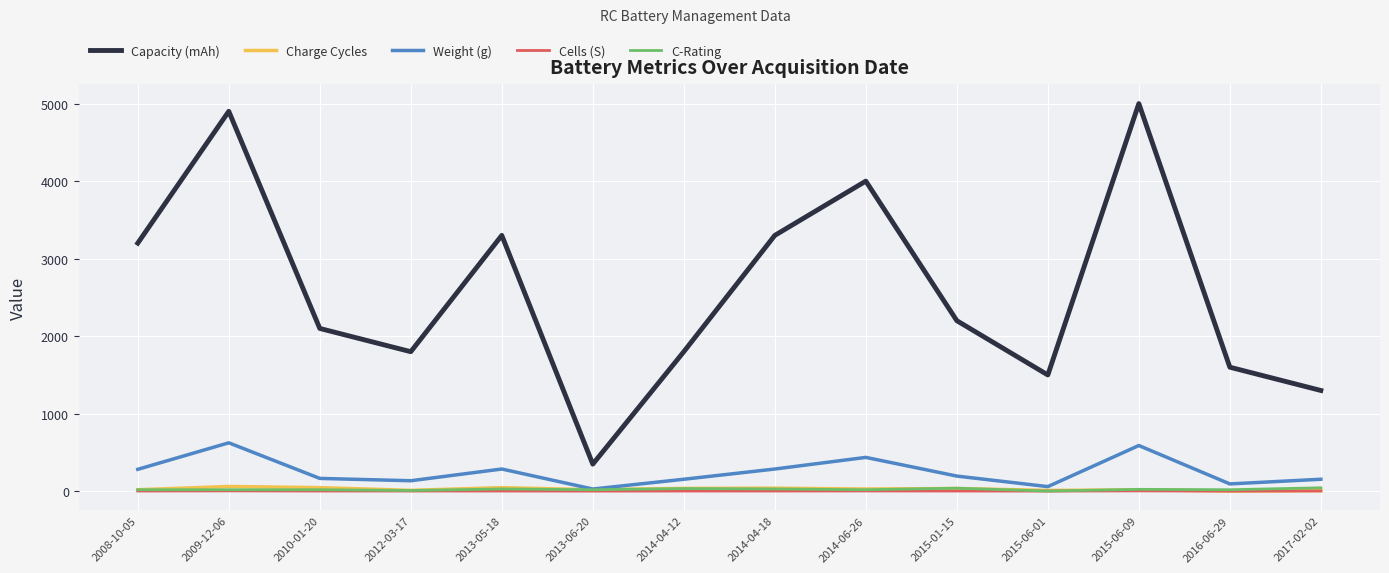

True or false: Capacity (mAh) and Cells (S) intersect in this chart.

False